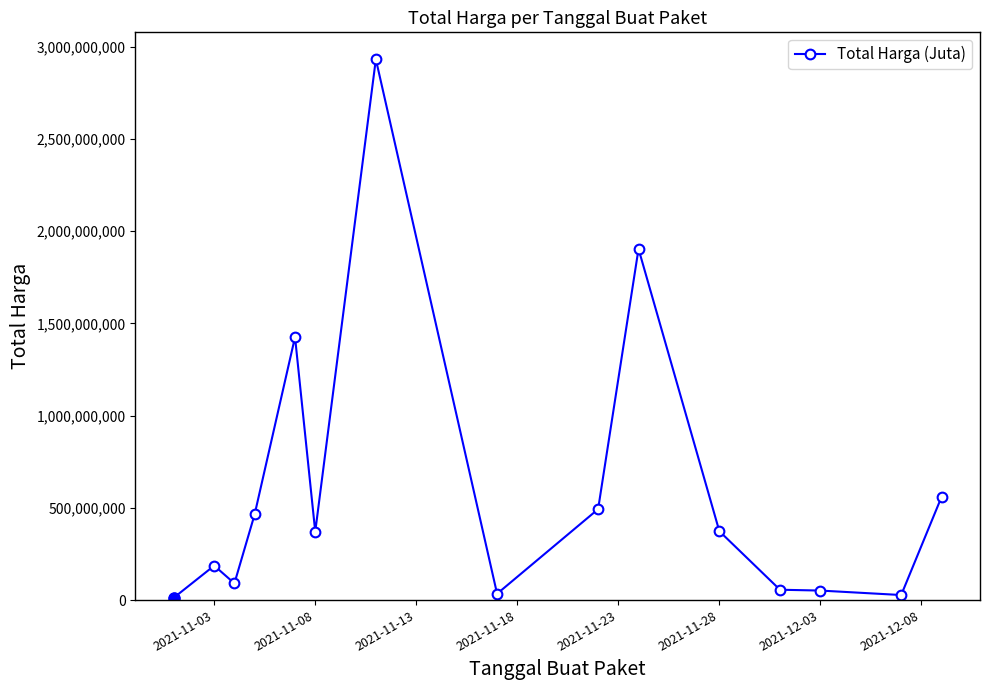

What is the sum of all values?

8981421960